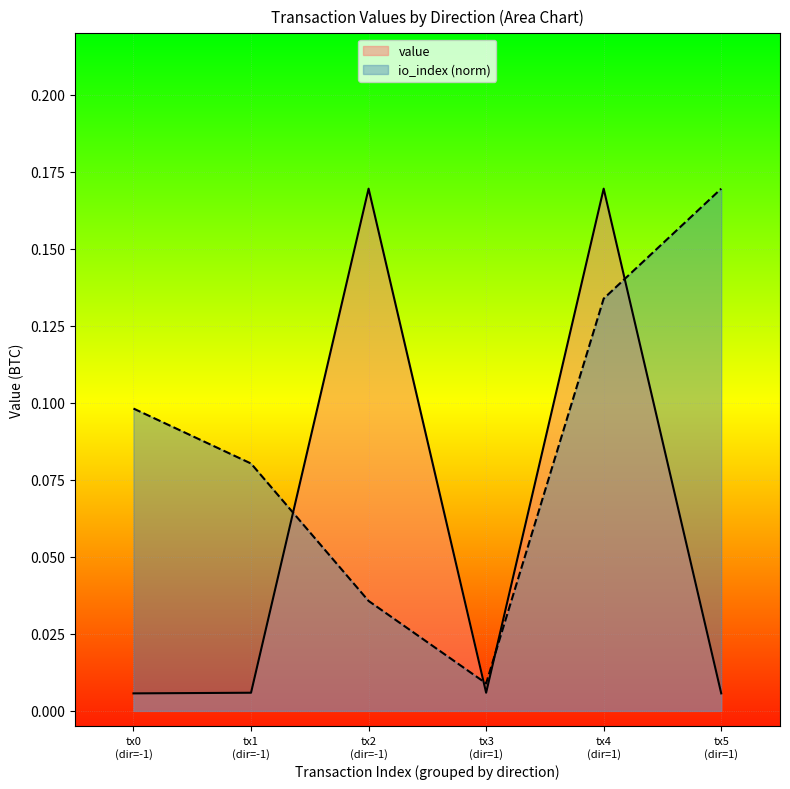

Which series has the largest range (max minus min)?

value